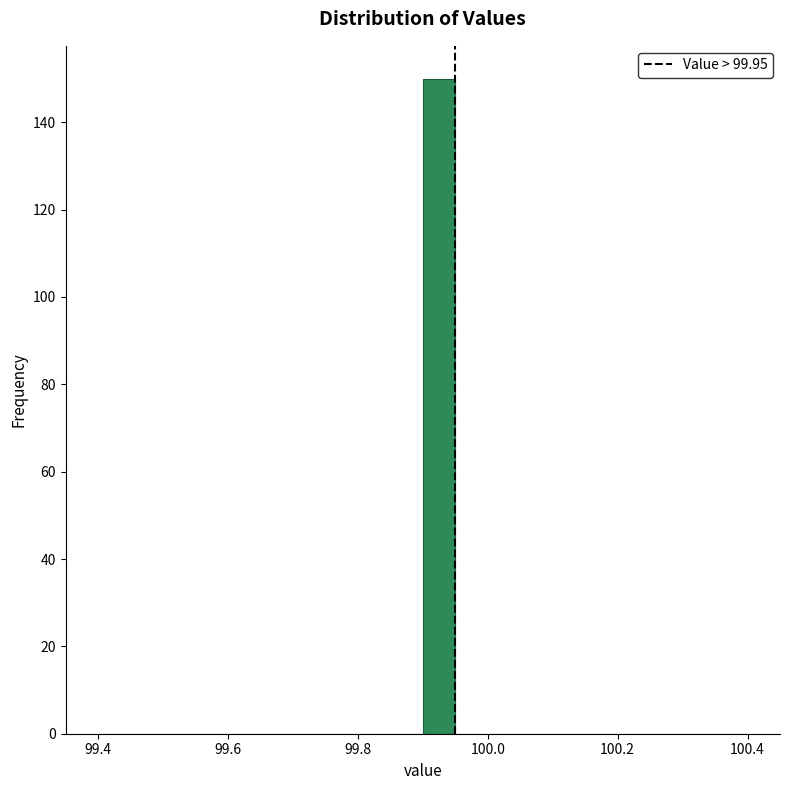

Read against the x-axis, roughly where is the centre of the tallest bar?

99.92